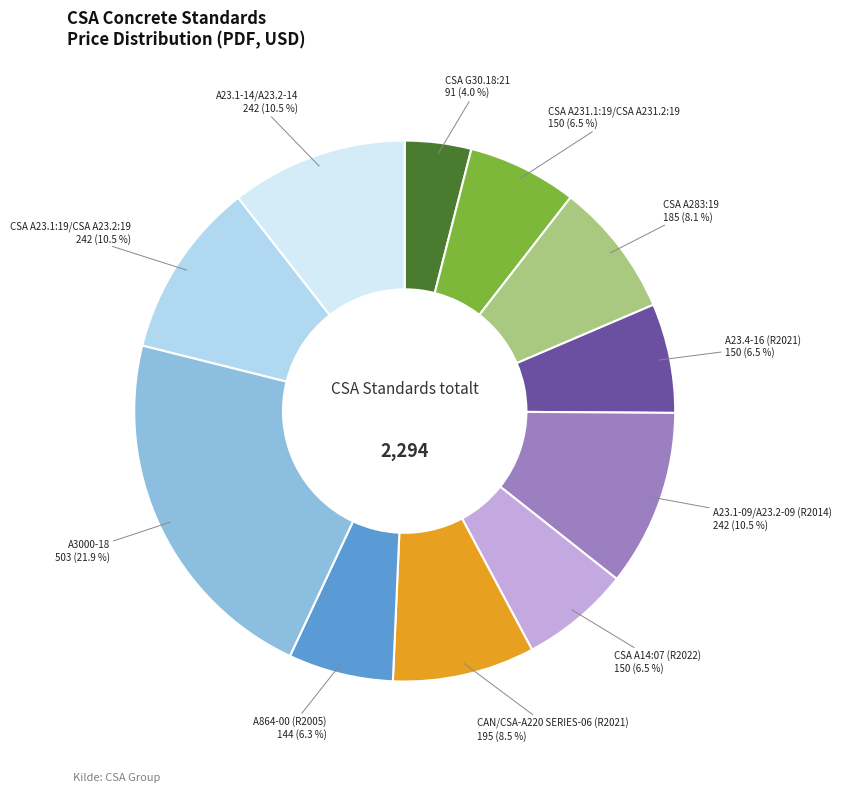

Is there a majority slice in this chart?

No